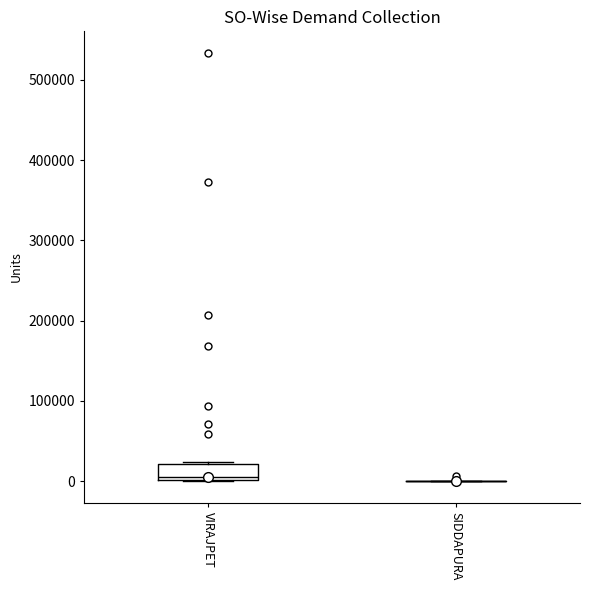

Reading left to right, read every box against the y-axis: the position of its median line, the range the box covers, and the ends of its whiskers. The values are not printed on the chart, so give them approximately, as read against the axis.

VIRAJPET: median 10000, box 0 to 20000, whiskers 0 to 20000
SIDDAPURA: box collapsed to a line at 0, whiskers 0 to 0